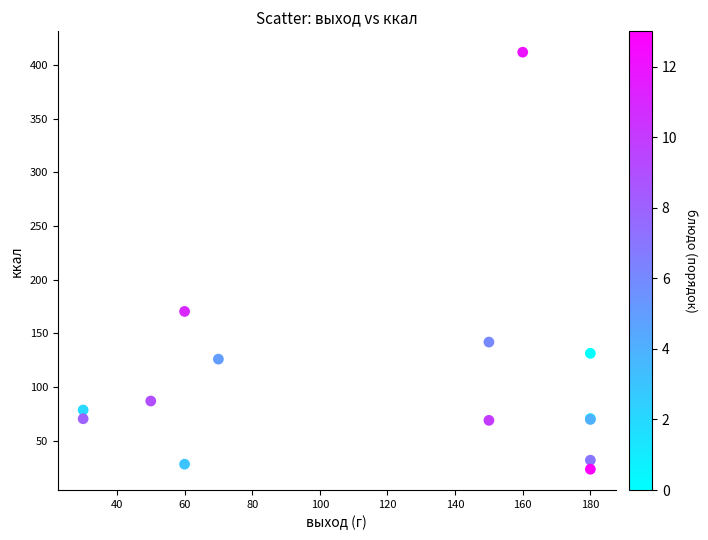

What Y value in the scatter plot is closest to 217?

170.4